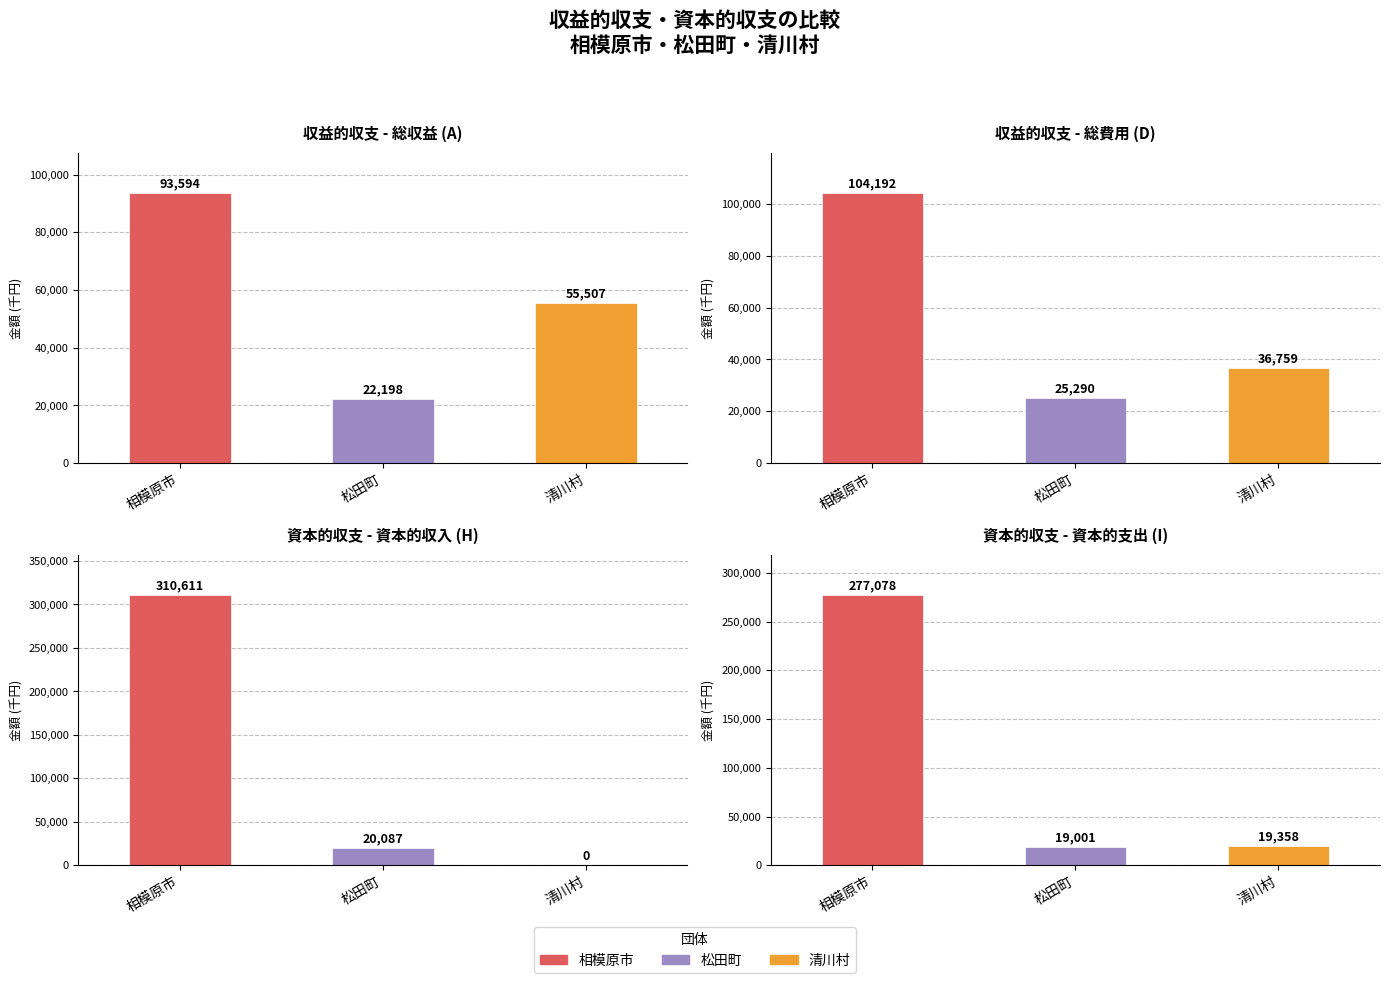

What is the difference between the maximum and minimum values in the 資本的支出 (I) series?

258077